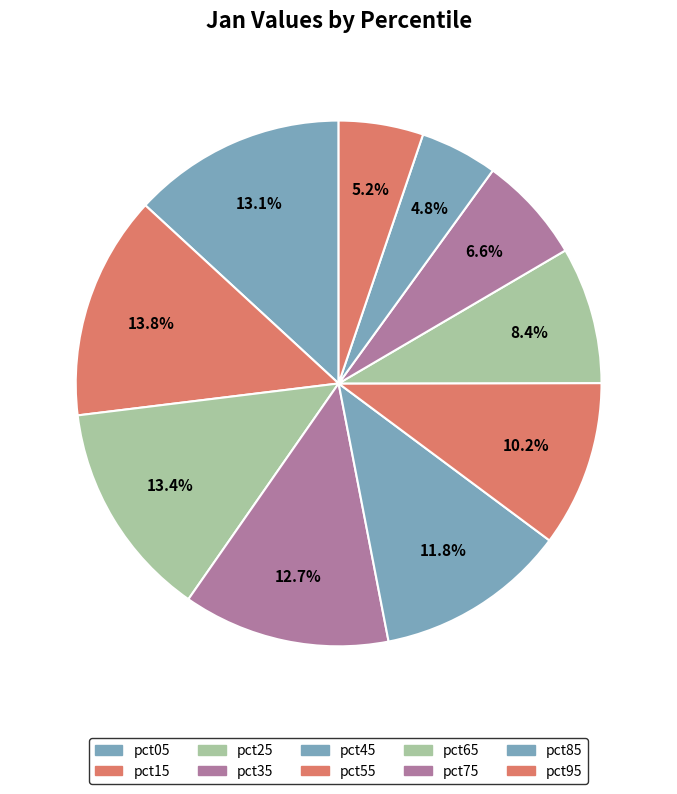

To the nearest percent, what is the combined percentage of pct45 and pct15?

26%